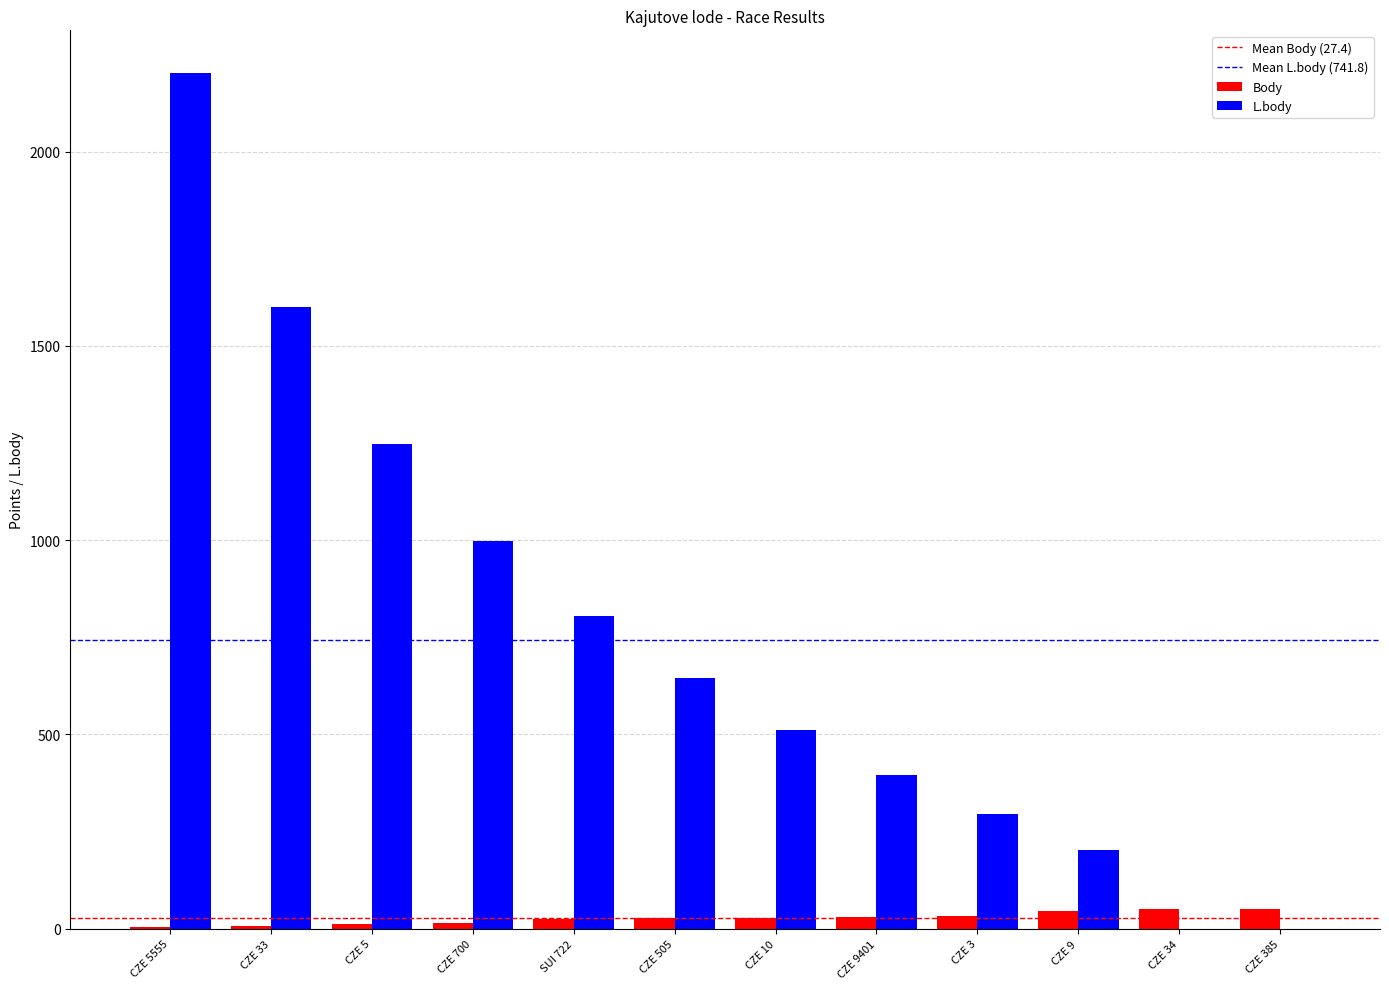

How many groups of bars are there?

12